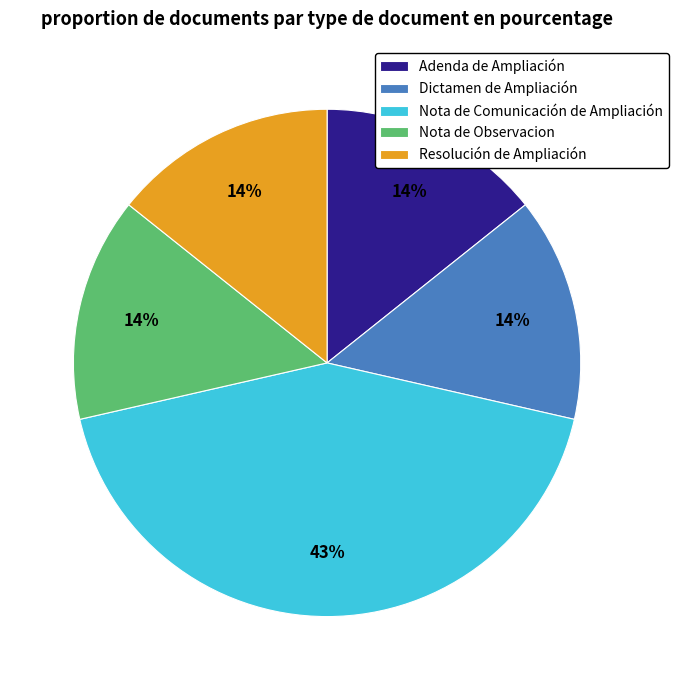

Do Resolución de Ampliación and Adenda de Ampliación together represent more than half of the pie?

No